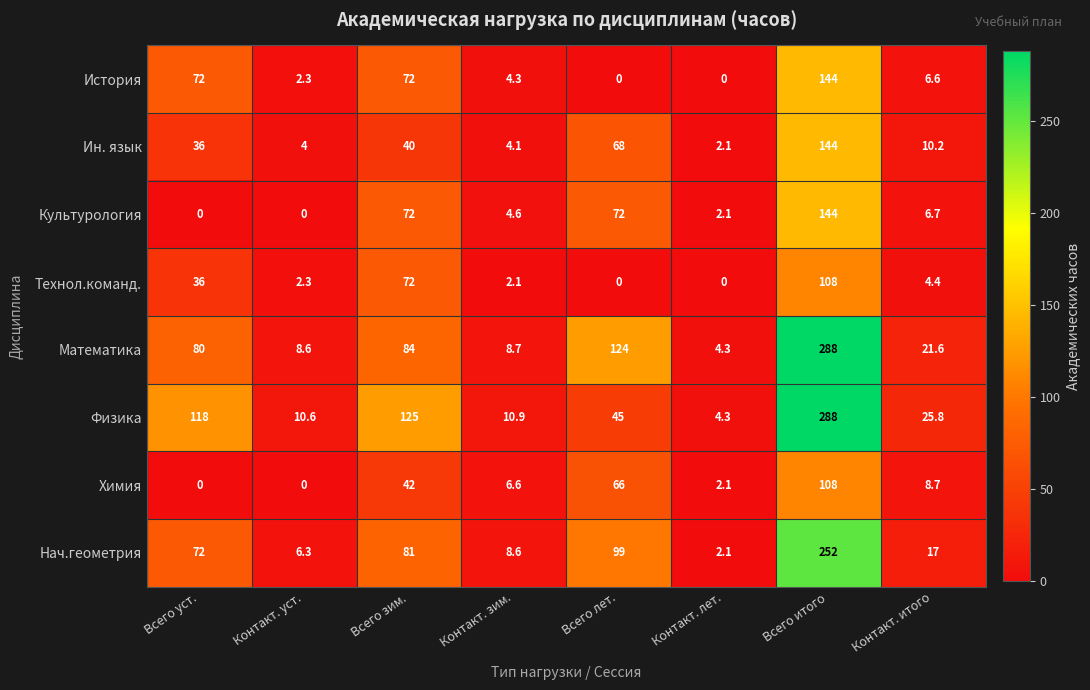

Is it true that Математика equals 22.7 at Всего уст.?

False